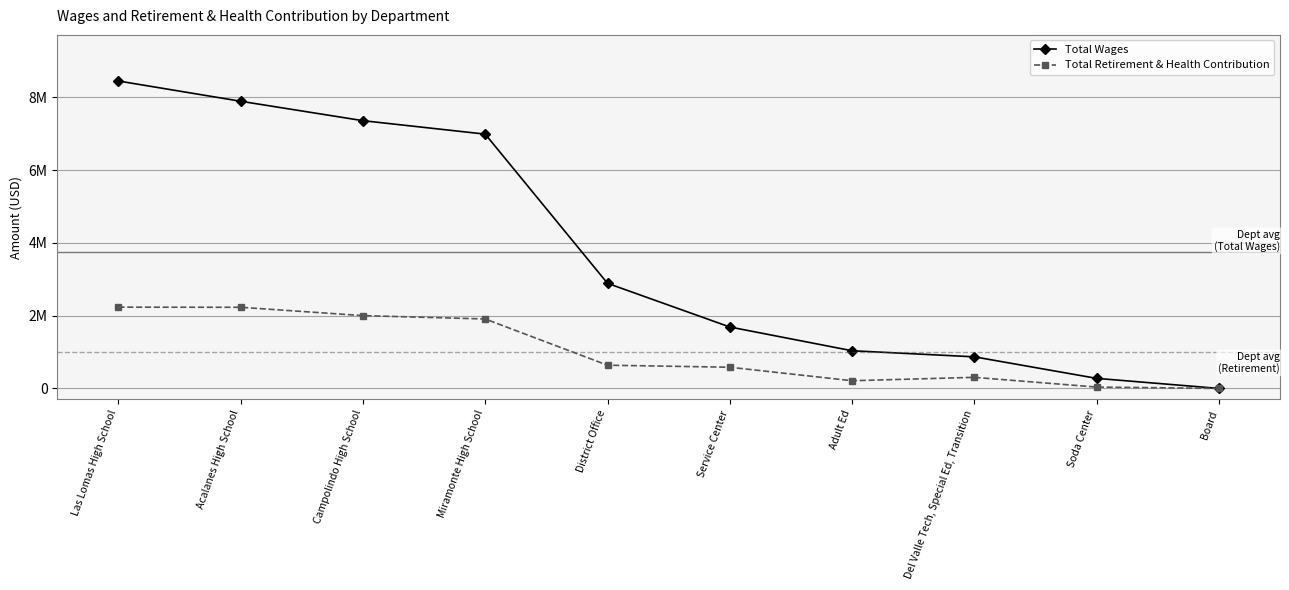

At which label does Total Retirement & Health Contribution first exceed 637979?

Las Lomas High School